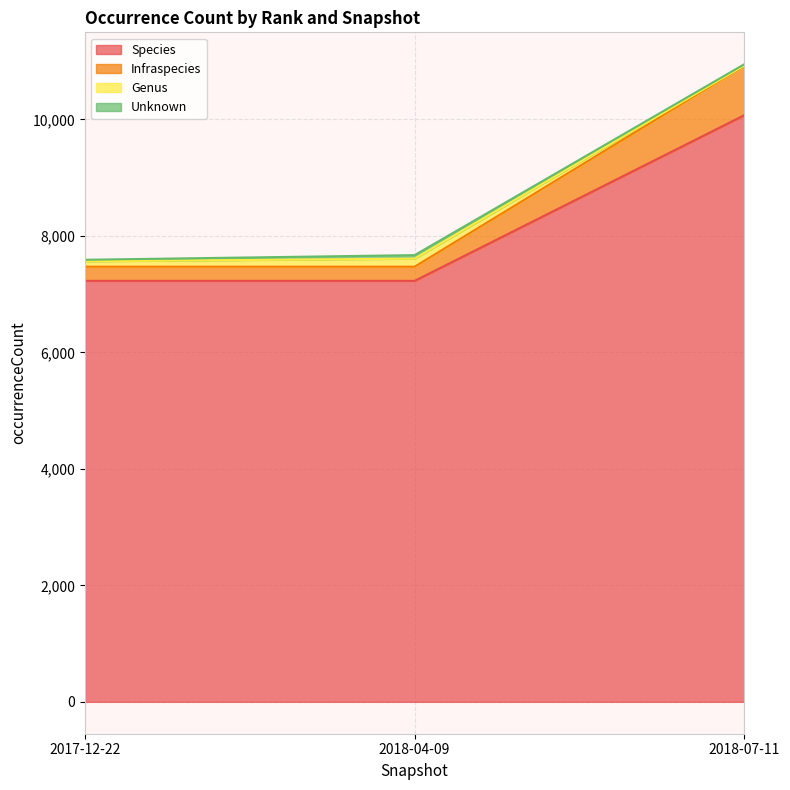

What is the maximum value shown in the chart?

10924